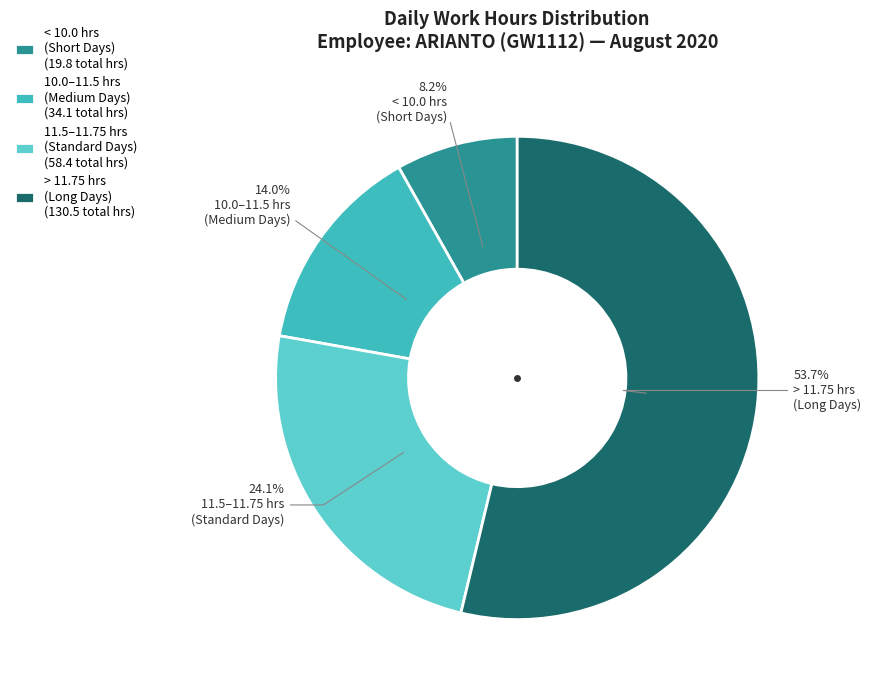

Between 10.0–11.5 hrs (Medium Days) (34.1 total hrs) and > 11.75 hrs (Long Days) (130.5 total hrs), which is larger?

> 11.75 hrs (Long Days) (130.5 total hrs)